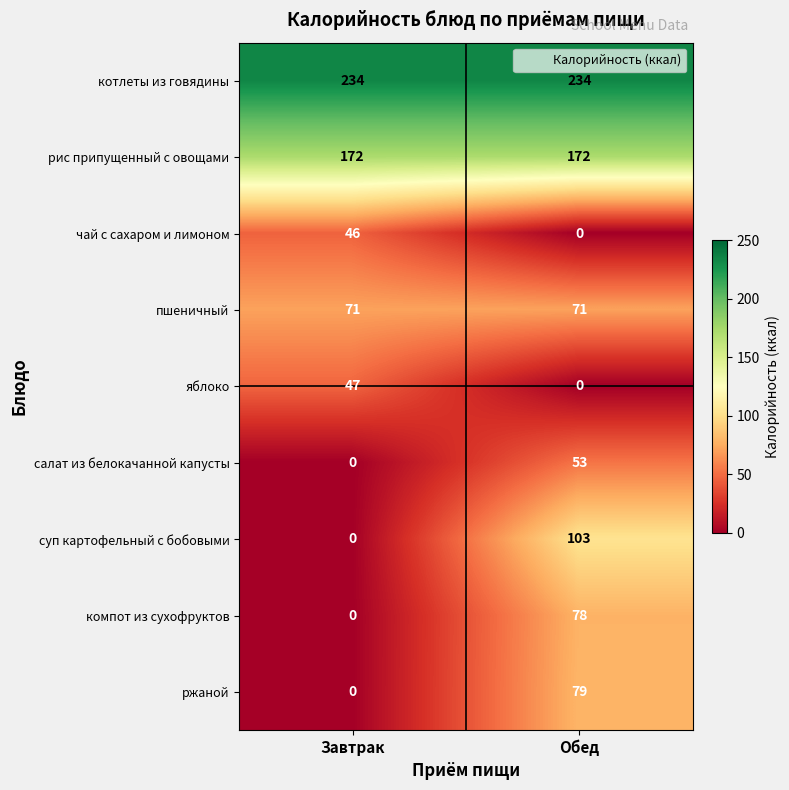

What is the average value of the компот из сухофруктов series?

39